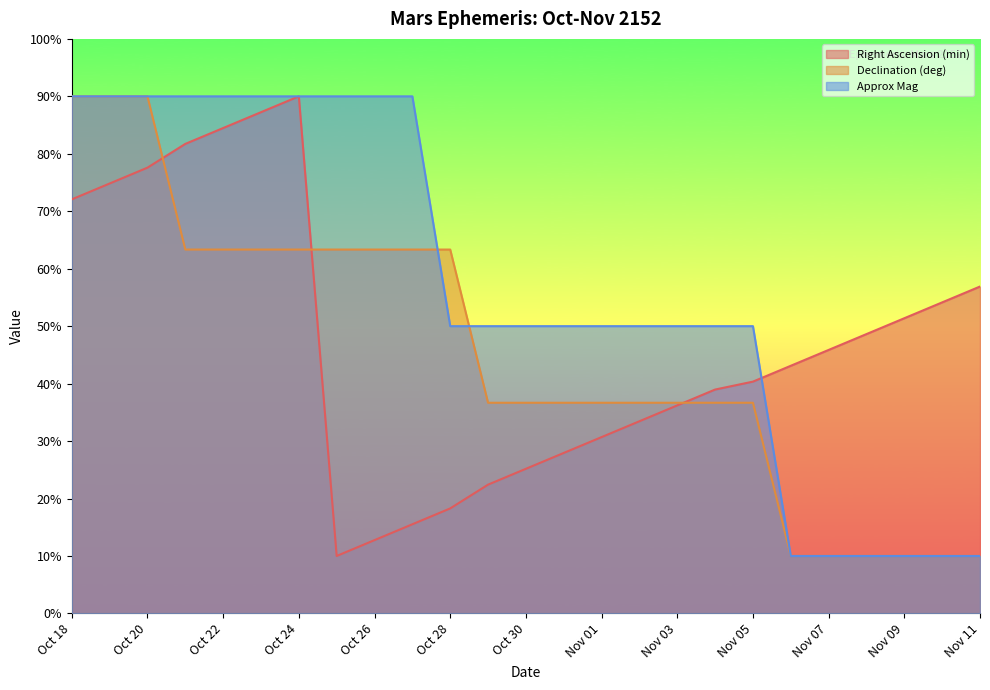

True or false: Declination (deg) and Right Ascension (min) intersect in this chart.

True